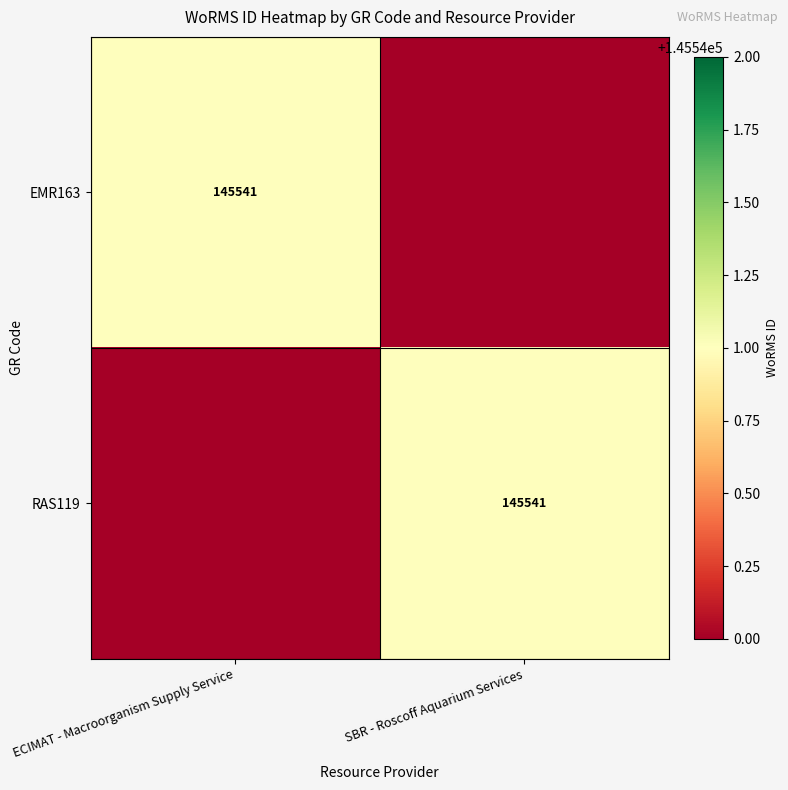

True or false: RAS119 has a value of 239206 at SBR - Roscoff Aquarium Services.

False